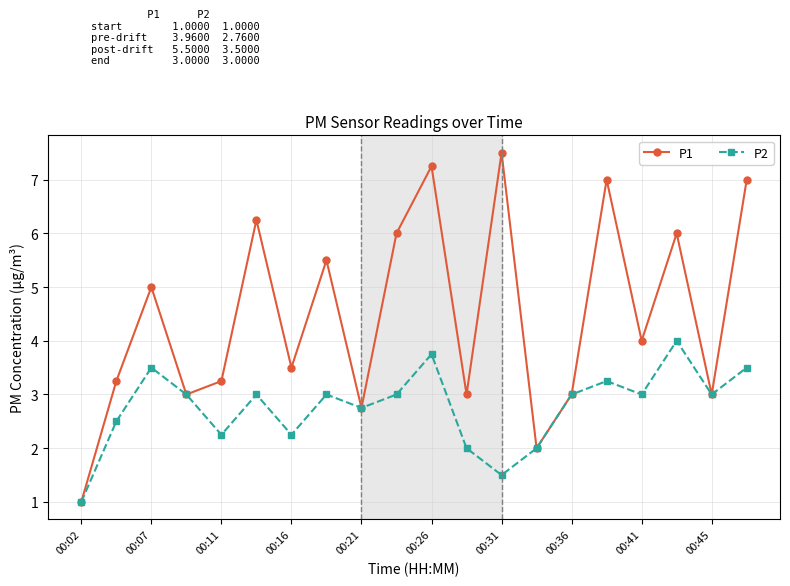

Rank the series by their maximum value, from lowest to highest.

P2, P1